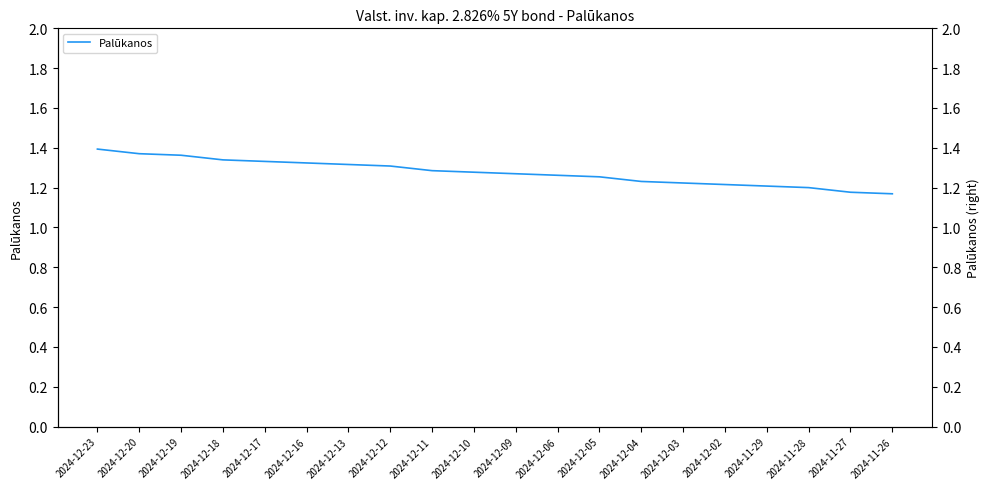

True or false: the data shows 1.3 at 2024-12-17.

True